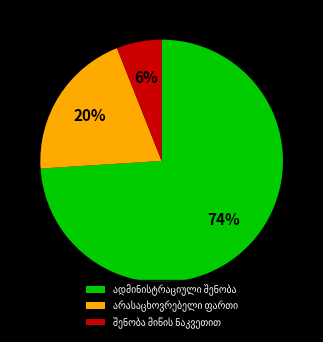

To the nearest percent, what is the average slice percentage?

33%